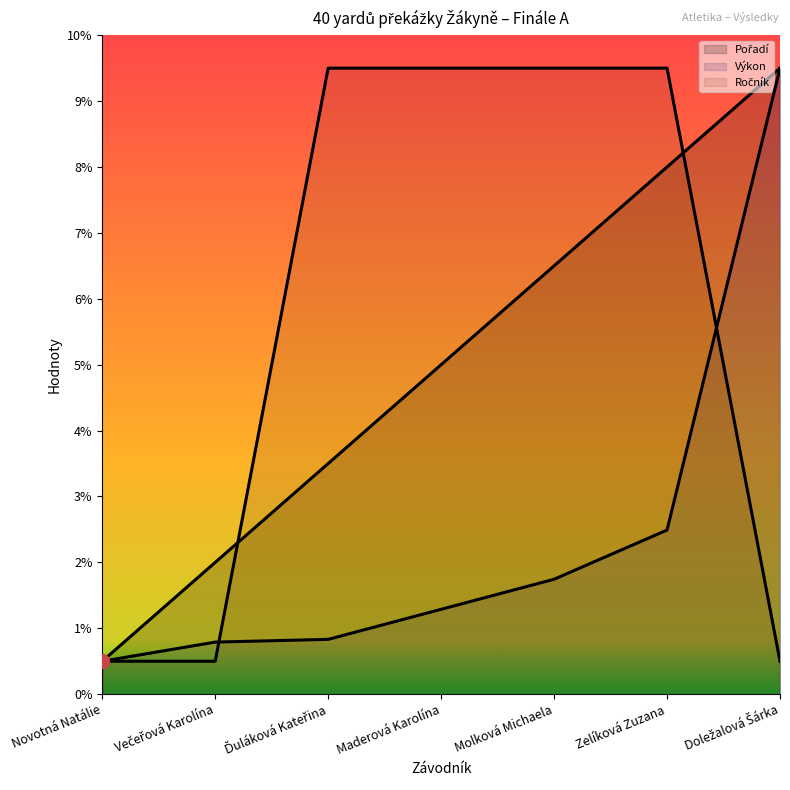

What is the total value across all series at Molková Michaela?

17.7